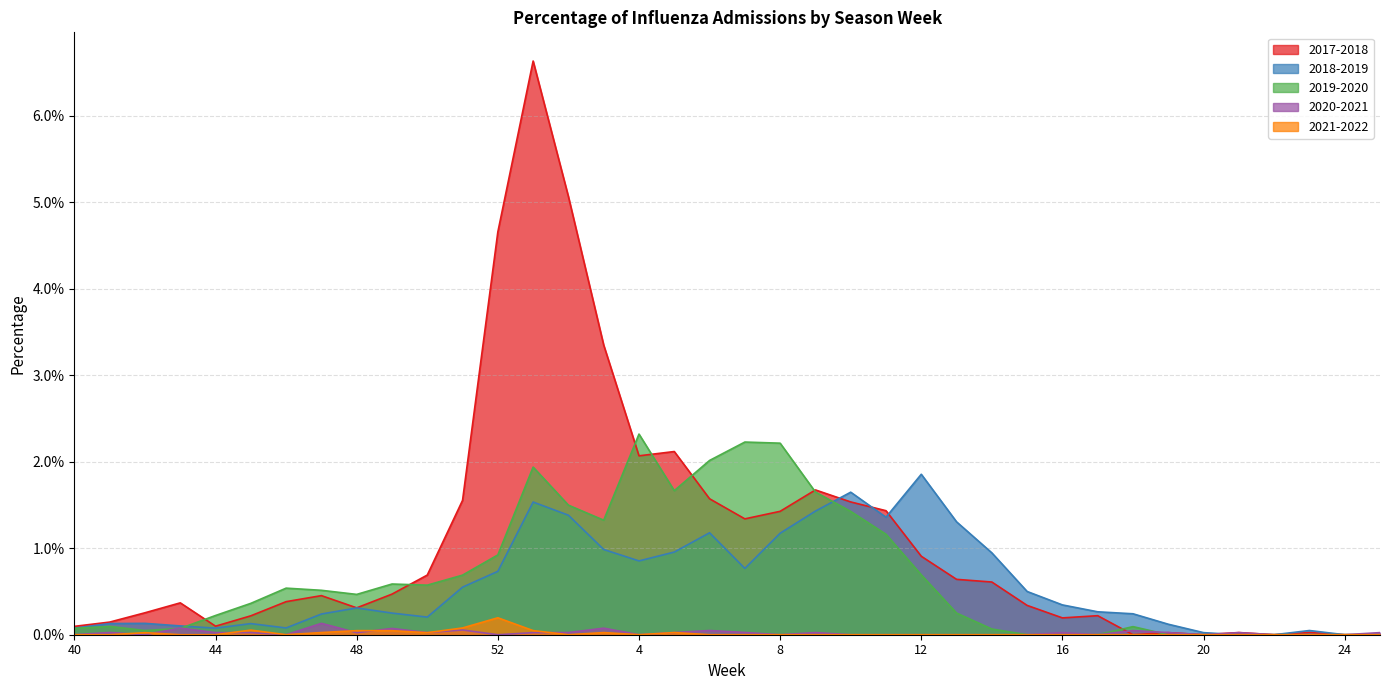

What are all the series names shown in the legend?

2017-2018, 2018-2019, 2019-2020, 2020-2021, 2021-2022